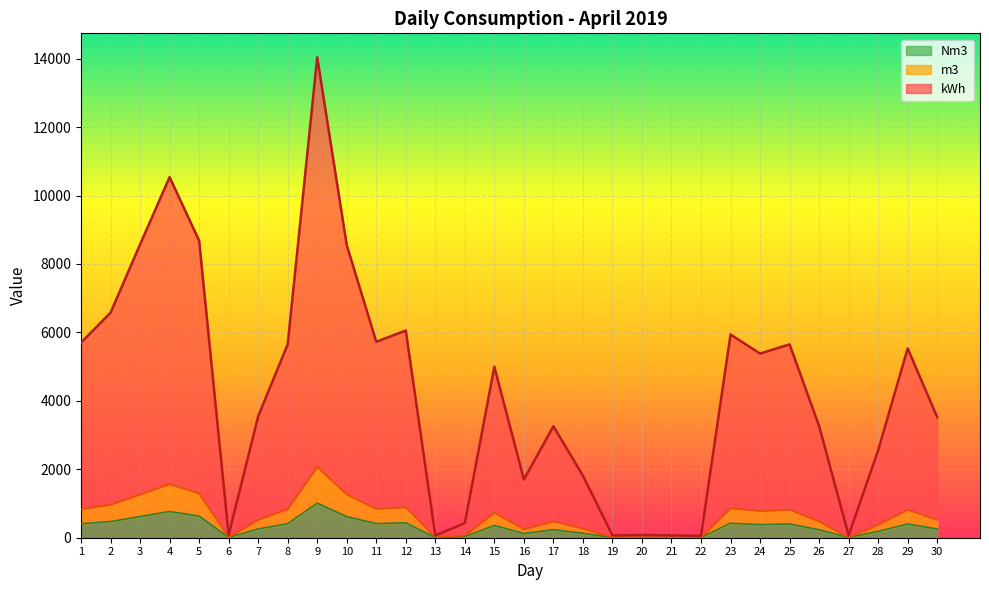

True or false: m3 and kWh cross at least once.

False